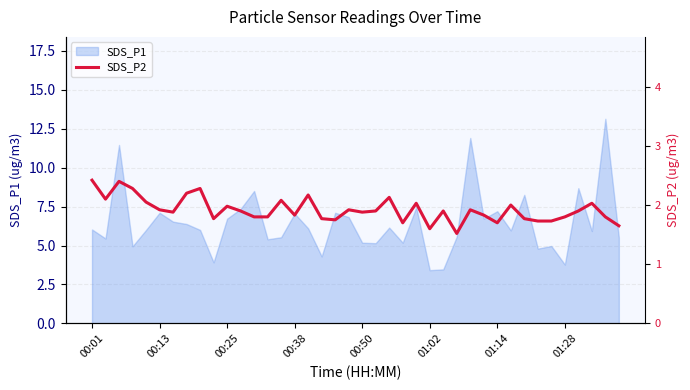

How many lines are shown in the chart?

1